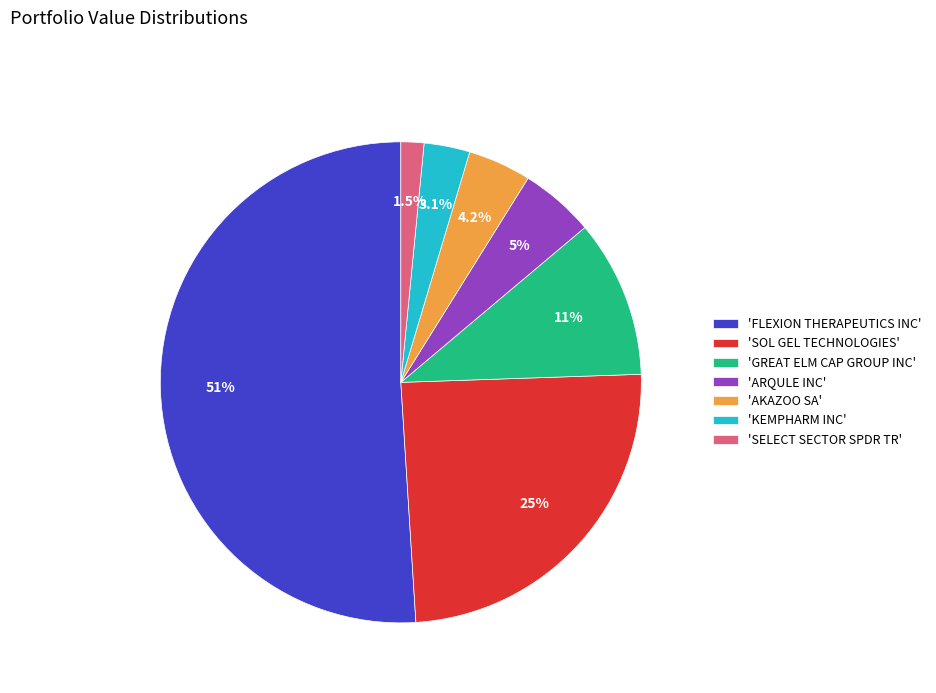

Count the number of slices in the pie.

7